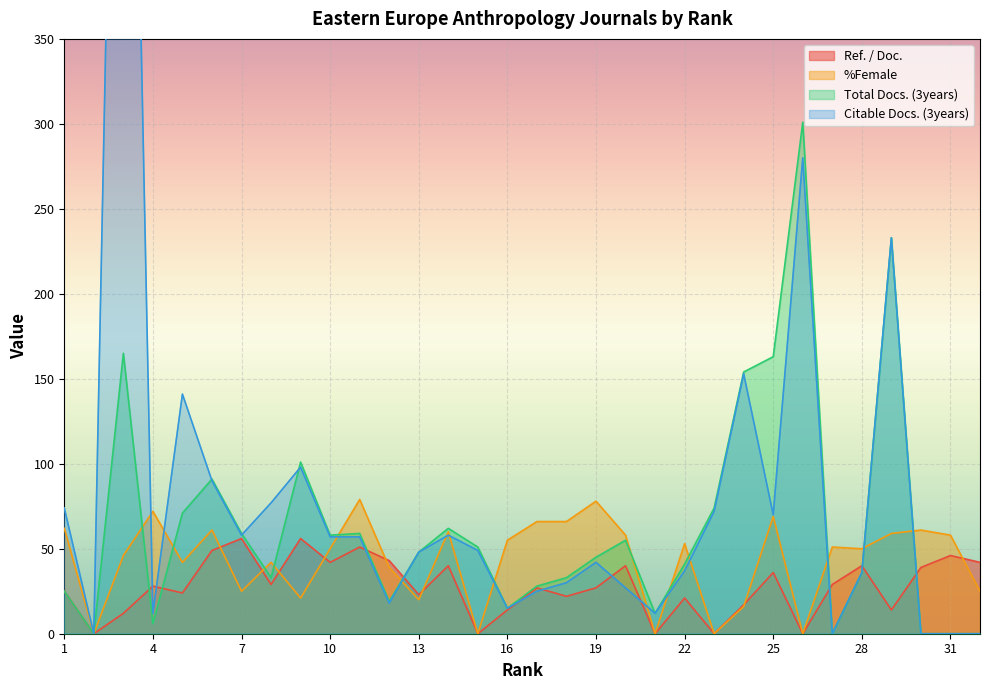

Read the %Female value at 10, to the nearest 5.

50